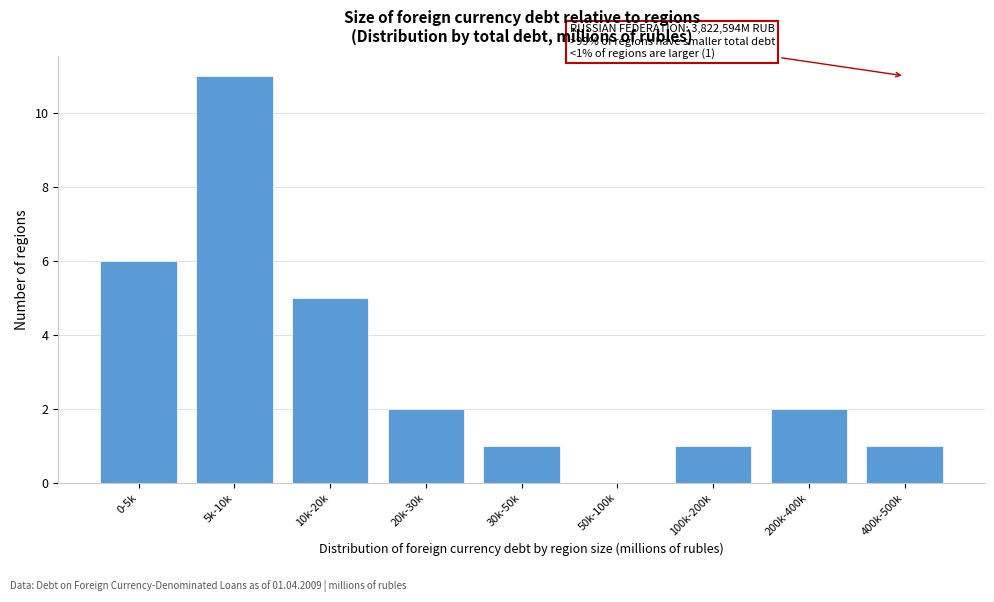

Reading right to left, transcribe all the data shown in this chart.

400k-500k=1	200k-400k=2	100k-200k=1	50k-100k=0	30k-50k=1	20k-30k=2	10k-20k=5	5k-10k=11	0-5k=6